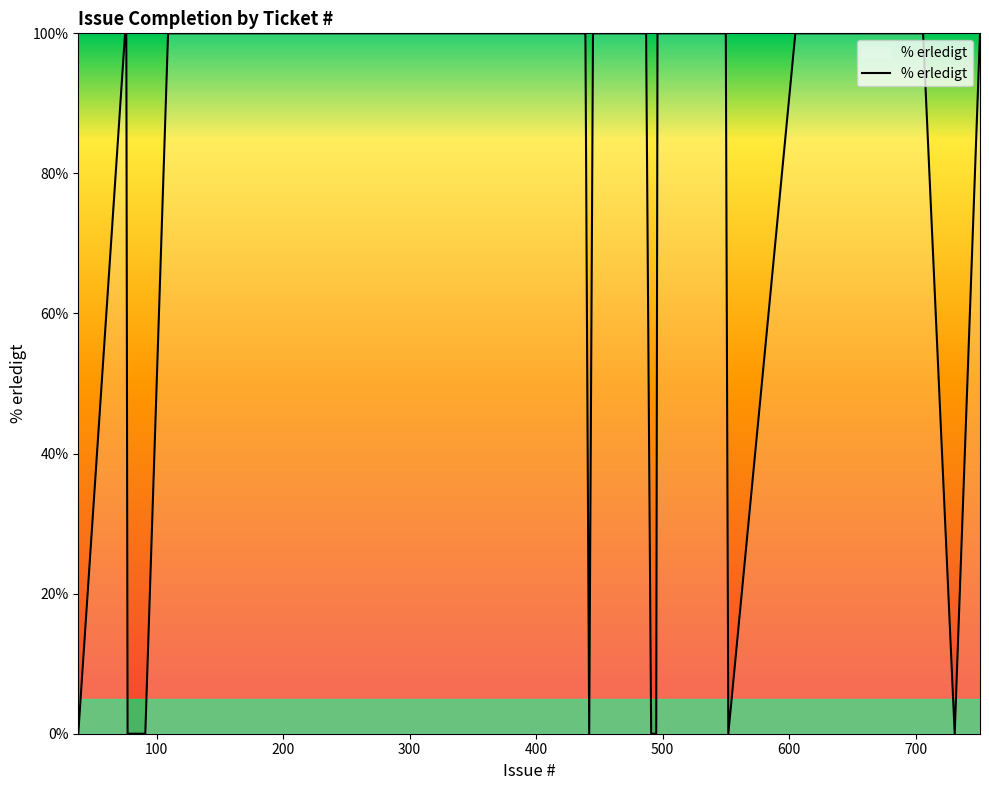

What is the greatest value displayed?

100